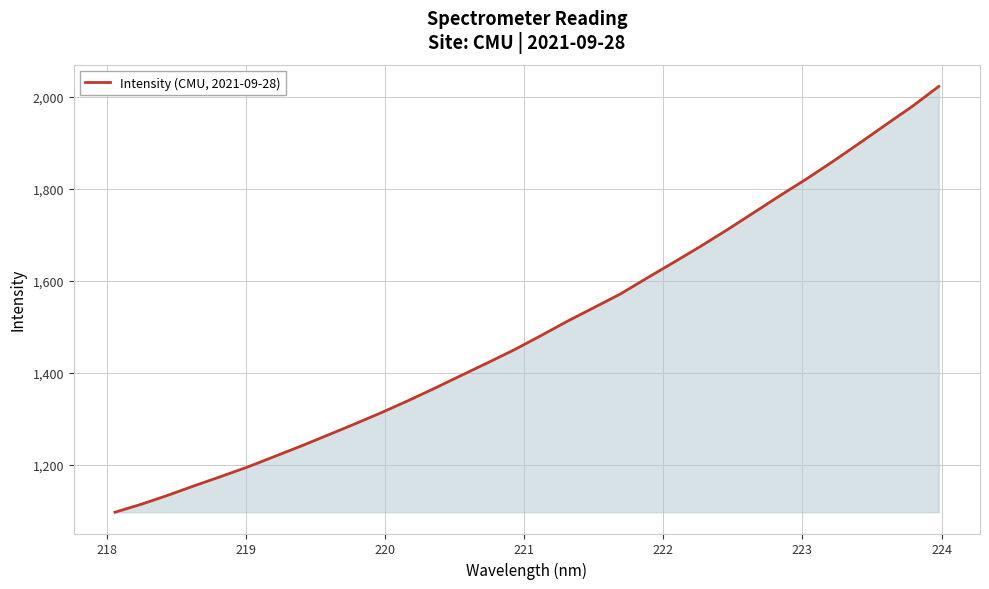

What is the average value?

1498.9